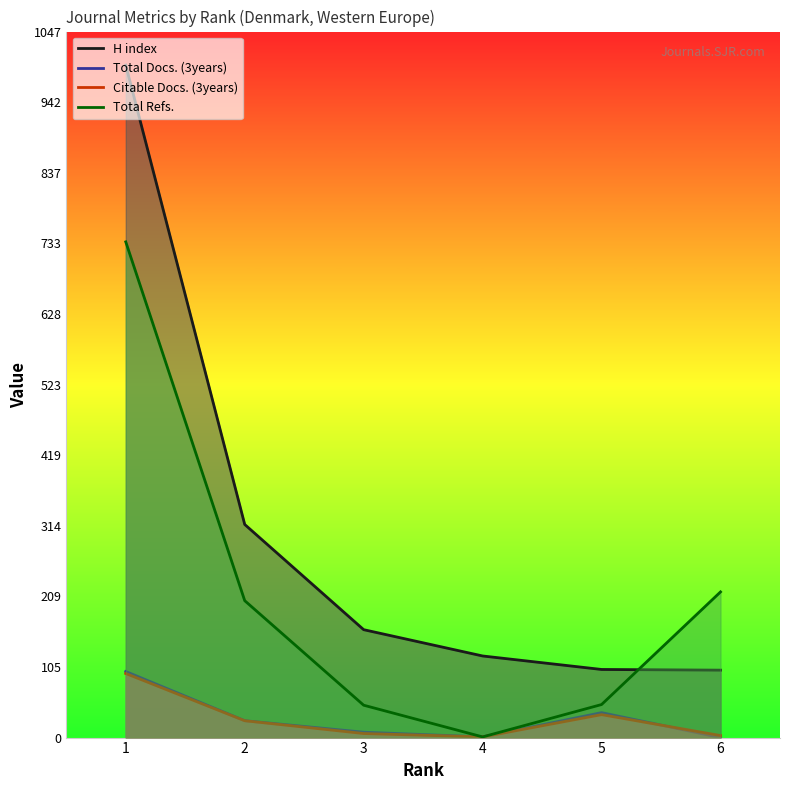

What is the difference between the highest and lowest values at 3?

154